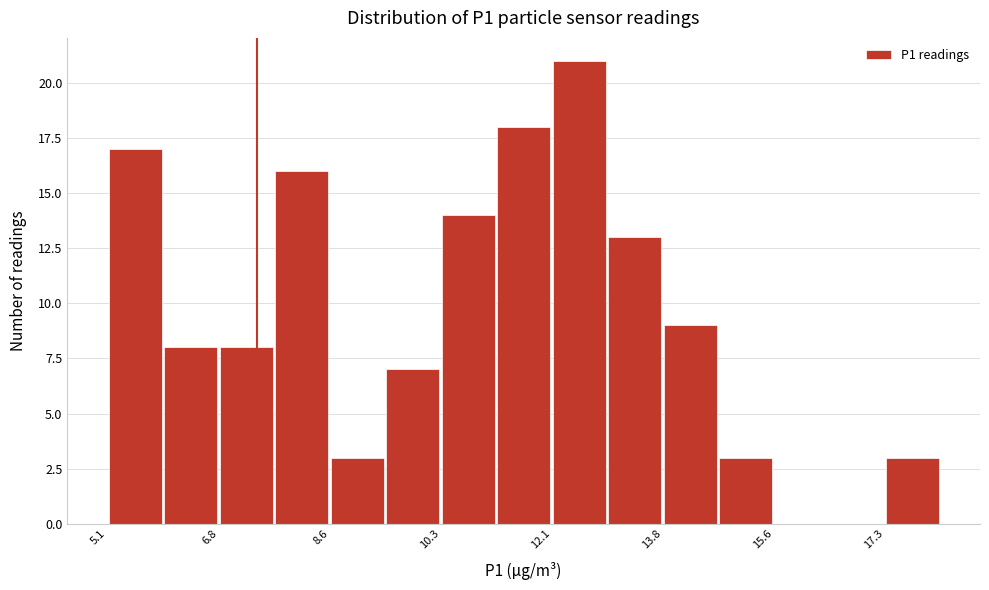

Reading left to right, list every bar in this chart as the range it spans on the x-axis followed by its height. Neither the bar edges nor the heights are printed on the chart, so give them approximately, as read against the axes.

5.0 to 6.0: 17
6.0 to 6.8: 8
6.8 to 7.6: 8
7.6 to 8.6: 16
8.6 to 9.4: 3
9.4 to 10.4: 7
10.4 to 11.2: 14
11.2 to 12.0: 18
12.0 to 13.0: 21
13.0 to 13.8: 13
13.8 to 14.6: 9
14.6 to 15.6: 3
15.6 to 16.4: 0
16.4 to 17.4: 0
17.4 to 18.2: 3